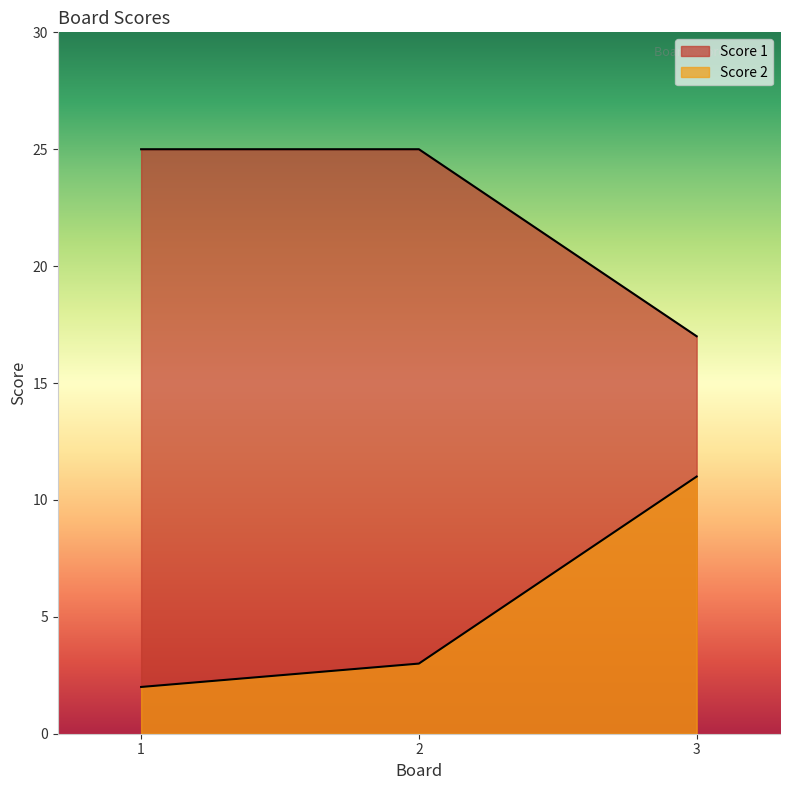

Reading left to right, what are all the values shown in this chart?

Score 1: 1=25	2=25	3=17
Score 2: 1=2	2=3	3=11